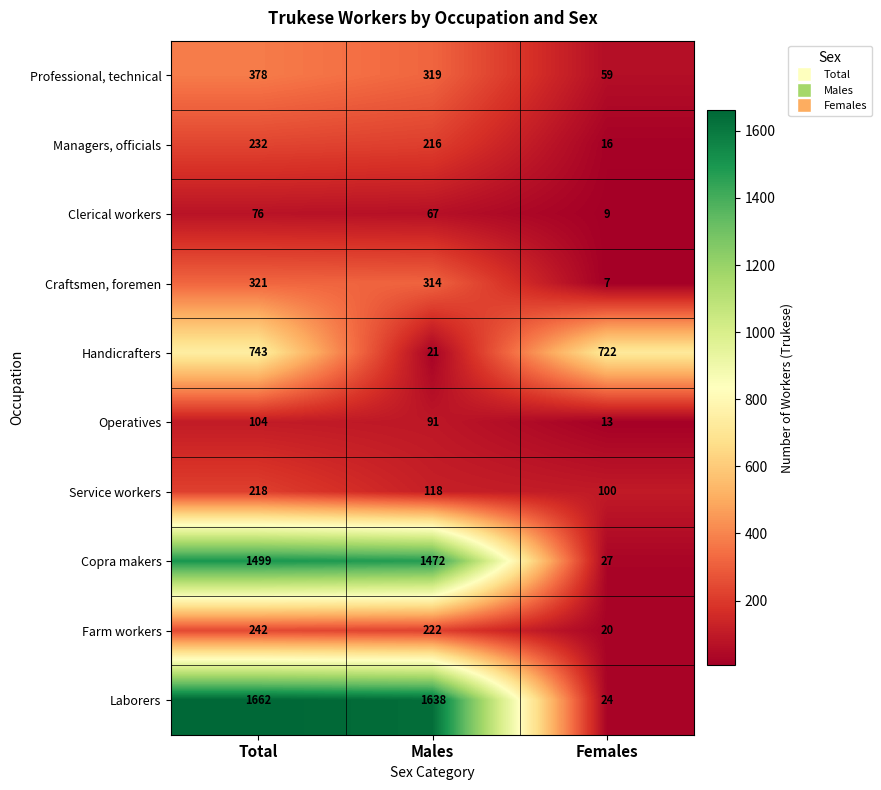

What is the sum of all Operatives values?

208